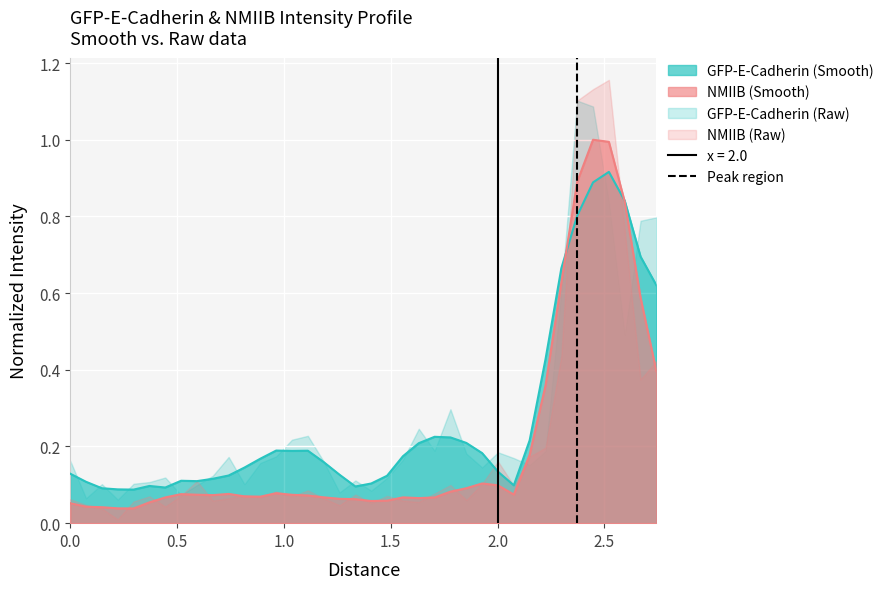

What is the maximum value for NMIIB (Smooth)?

1.0